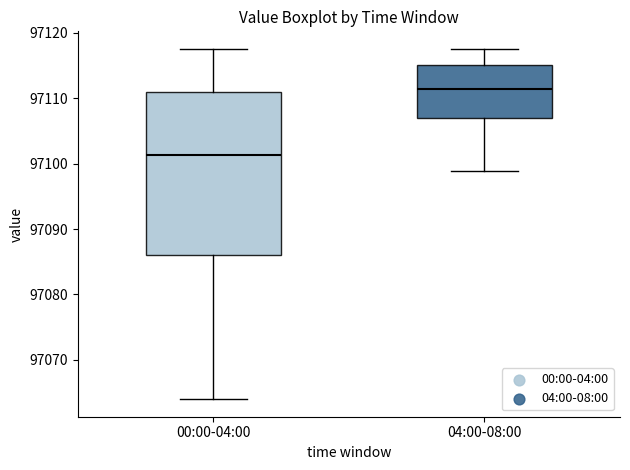

Reading left to right, read every box against the y-axis: the position of its median line, the range the box covers, and the ends of its whiskers. The values are not printed on the chart, so give them approximately, as read against the axis.

00:00-04:00: median 97101, box 97086 to 97111, whiskers 97064 to 97118
04:00-08:00: median 97111, box 97107 to 97115, whiskers 97099 to 97118